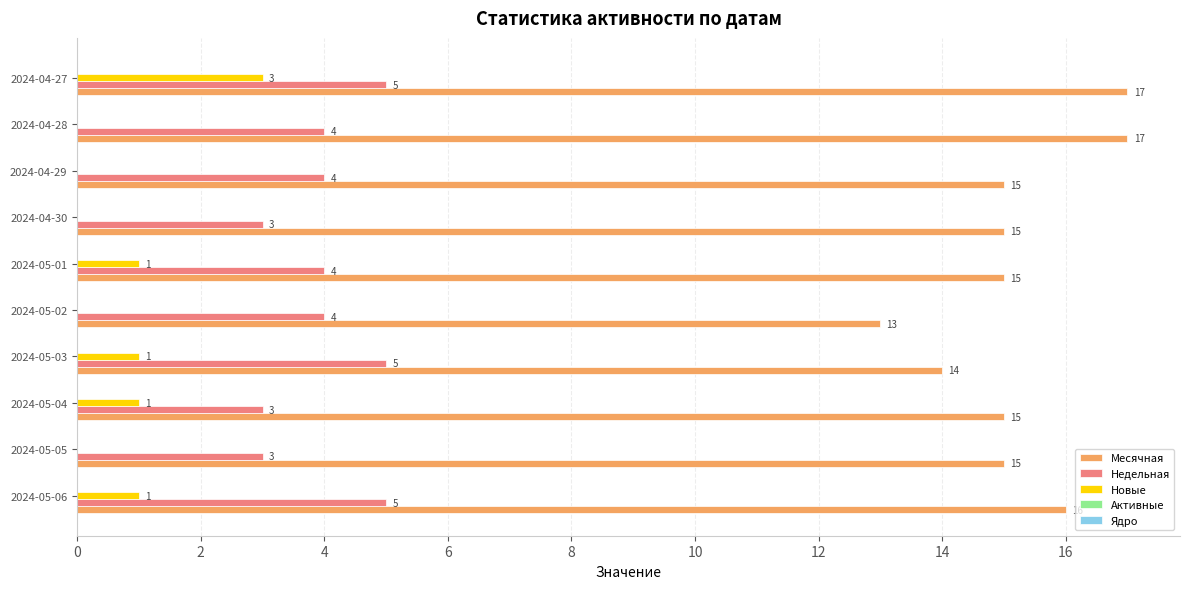

At which category is the sum across all series the highest?

2024-04-27